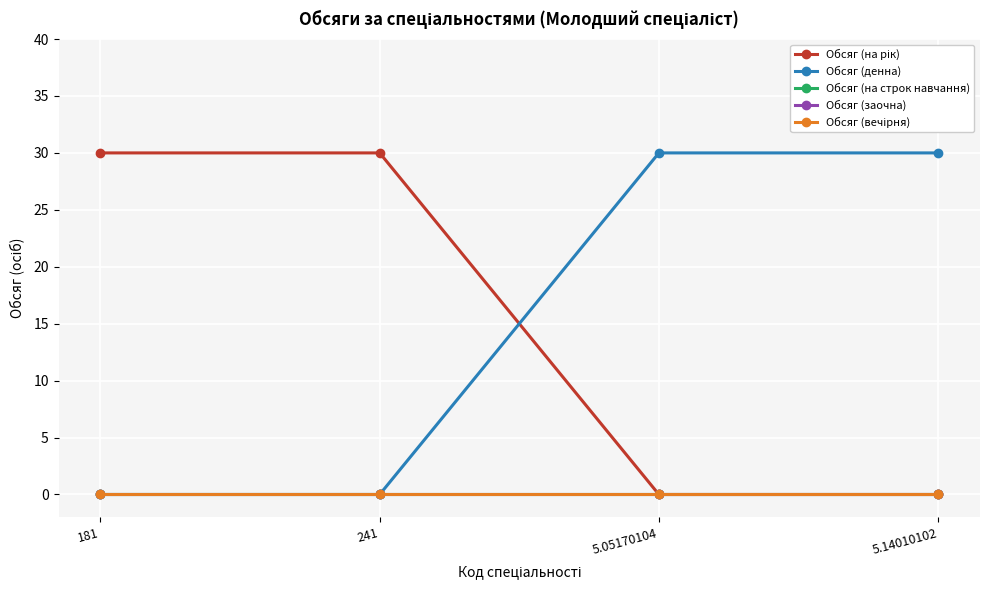

True or false: Обсяг (на строк навчання) has more than 1 interior local peaks.

False